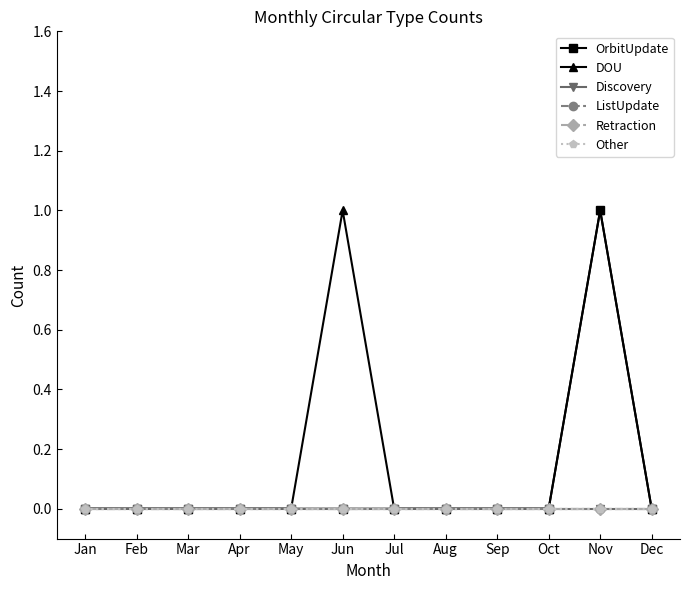

Is this an area chart (filled region under the line)?

No